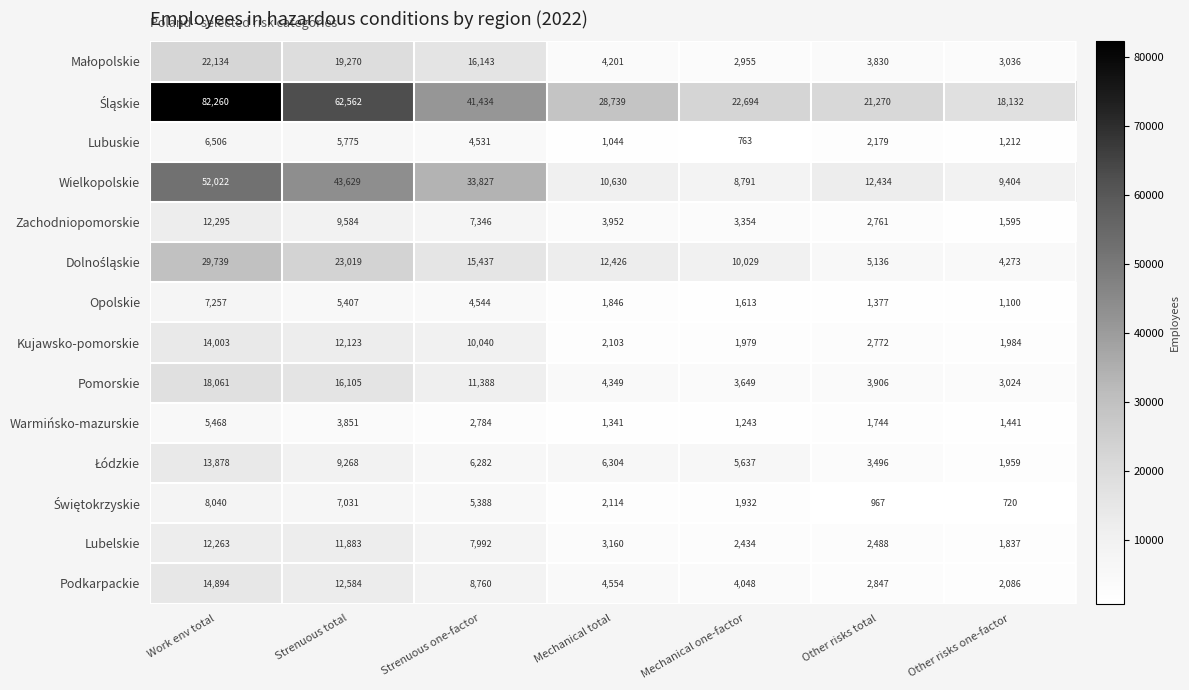

Read the Lubelskie value at Strenuous one-factor, to the nearest 50.

8000